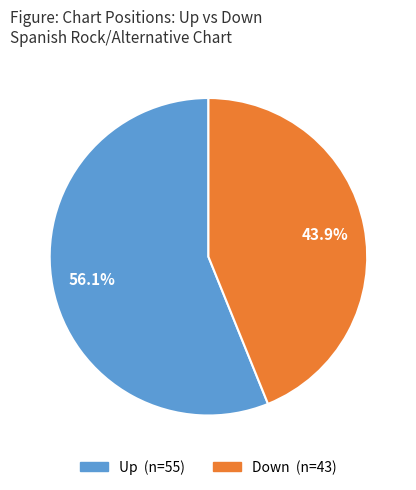

Does any single category account for the majority?

Yes